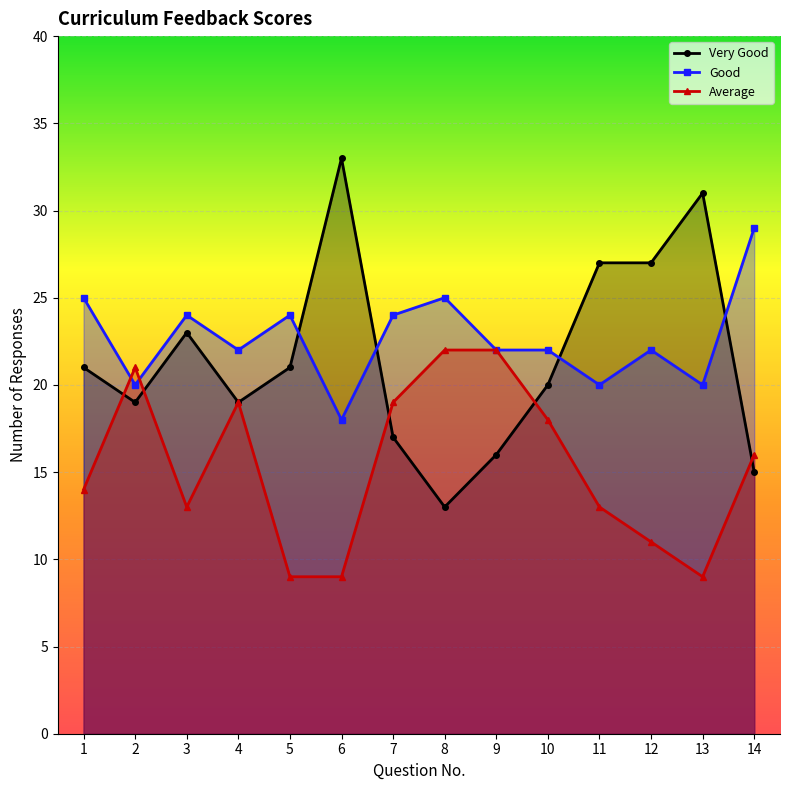

True or false: Good and Average cross at least once.

True